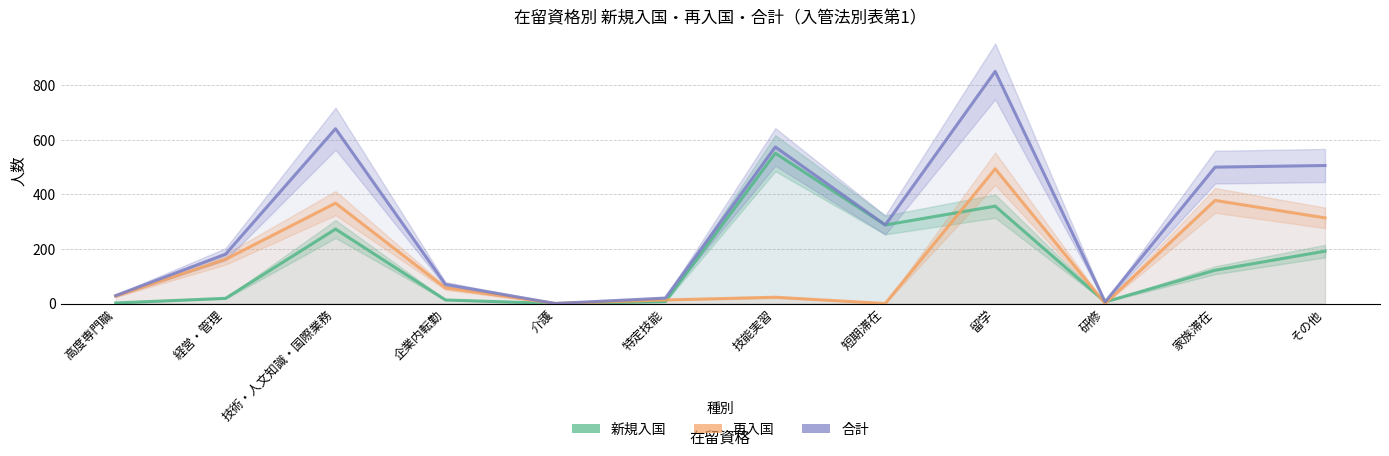

What is the value of the 新規入国 point at the 9th from the left?

357